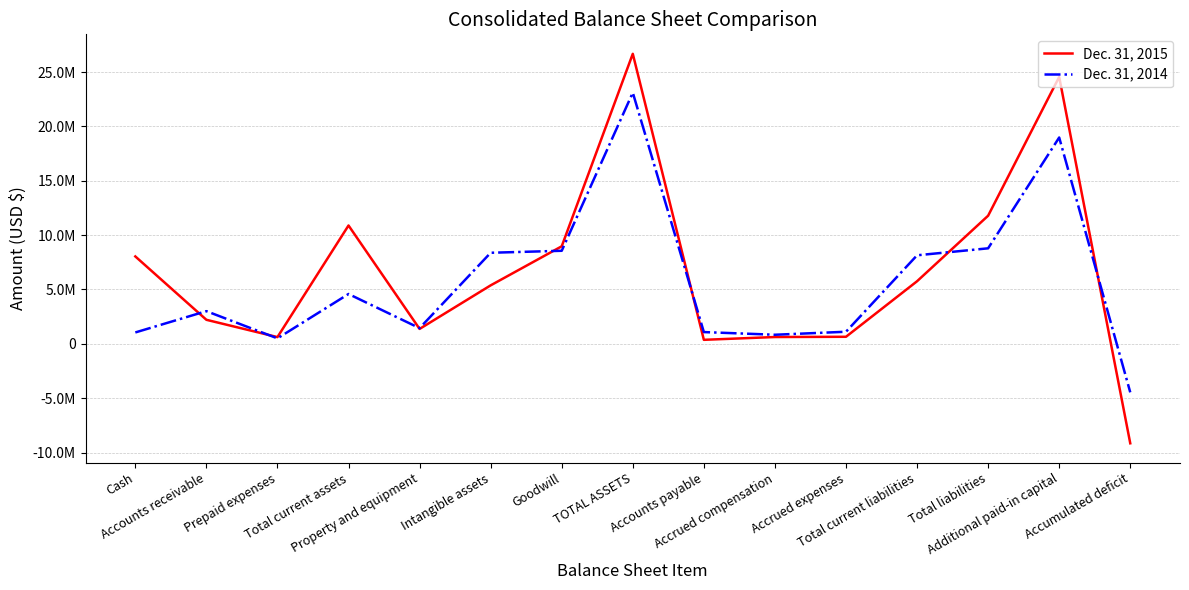

Reading left to right, list all the values displayed in this chart.

Dec. 31, 2015: Cash=8039562	Accounts receivable=2211979	Prepaid expenses=621492	Total current assets=10886233	Property and equipment=1372283	Intangible assets=5379404	Goodwill=8971994	TOTAL ASSETS=26676898	Accounts payable=370441	Accrued compensation=627450	Accrued expenses=650221	Total current liabilities=5758138	Total liabilities=11784948	Additional paid-in capital=24549889	Accumulated deficit=-9147507
Dec. 31, 2014: Cash=1048660	Accounts receivable=3007314	Prepaid expenses=504442	Total current assets=4584700	Property and equipment=1444334	Intangible assets=8377837	Goodwill=8560336	TOTAL ASSETS=23107260	Accounts payable=1082342	Accrued compensation=836525	Accrued expenses=1113108	Total current liabilities=8144125	Total liabilities=8786663	Additional paid-in capital=18979976	Accumulated deficit=-4460129